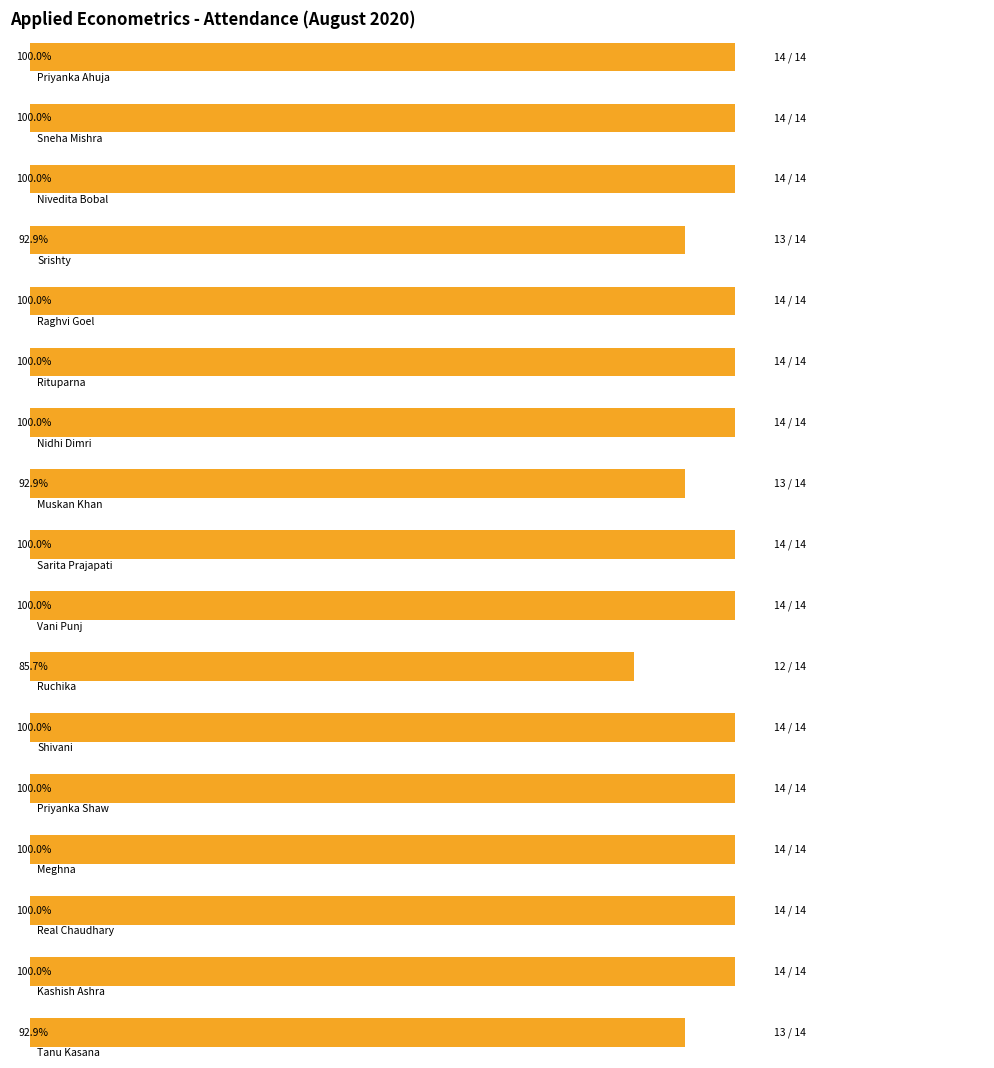

How many values are below 14?

4